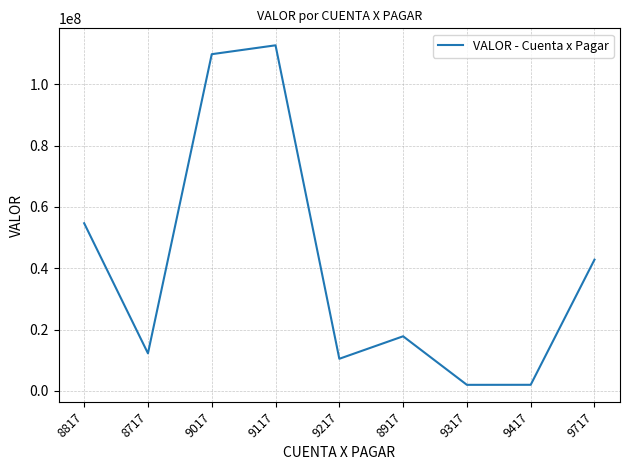

The value at 9217 is 5914268.3. True or false?

False